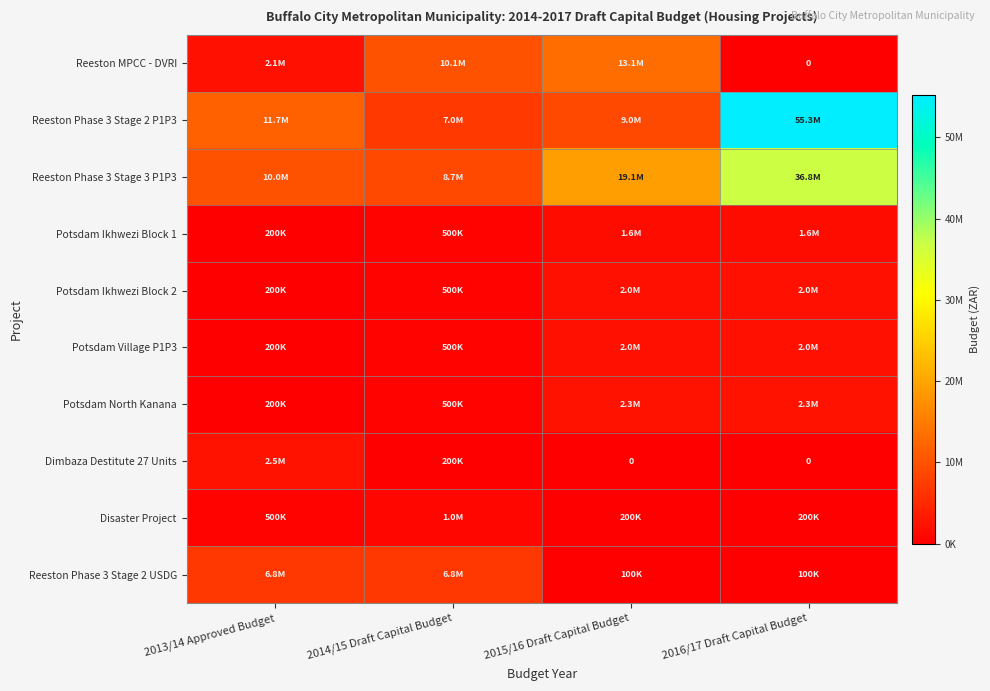

Between 2013/14 Approved Budget and 2014/15 Draft Capital Budget, which series saw the biggest shift?

Reeston MPCC - DVRI